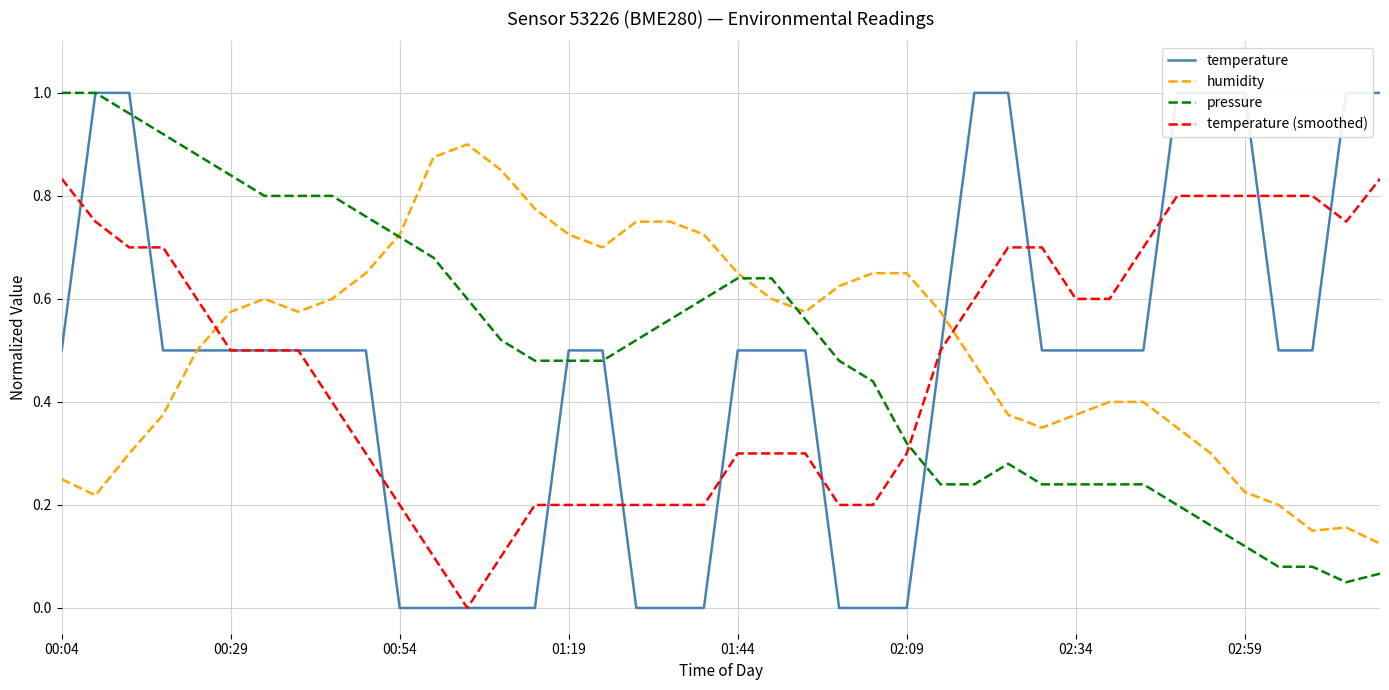

How many times do pressure and temperature (smoothed) cross each other?

1